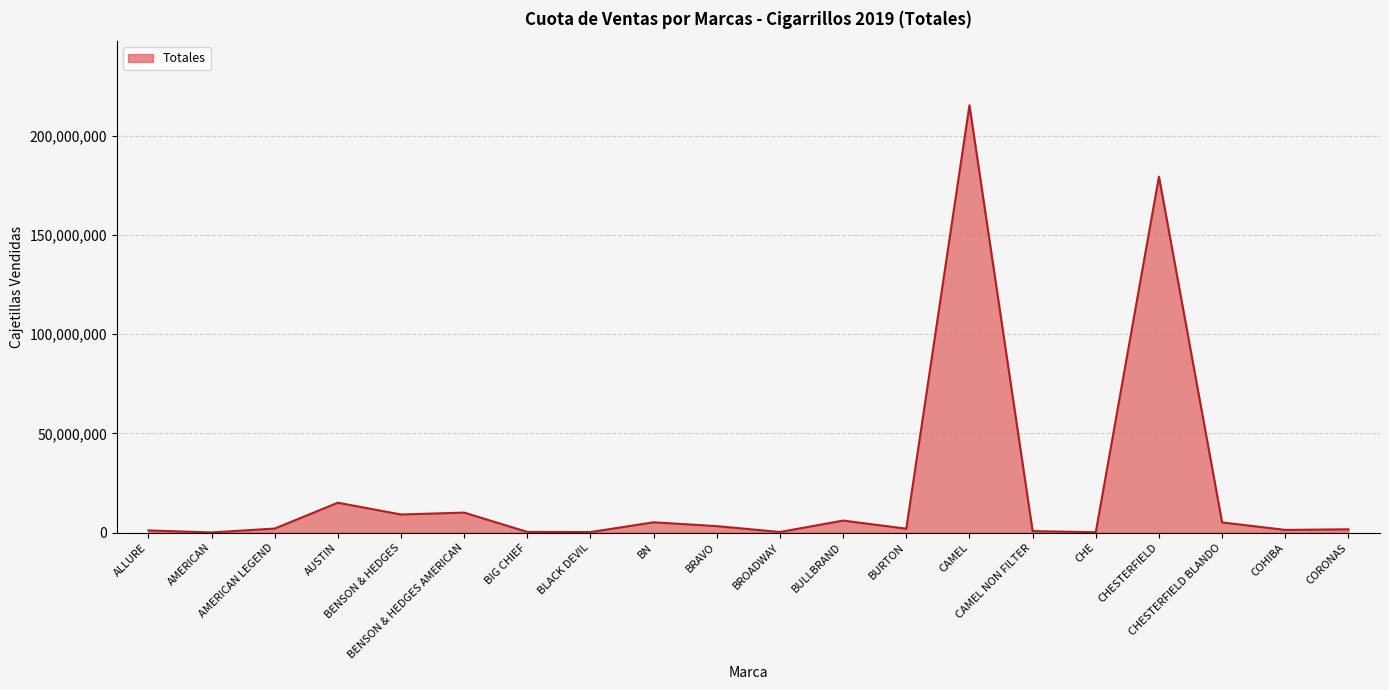

What is the difference between the maximum and minimum values?

215314225